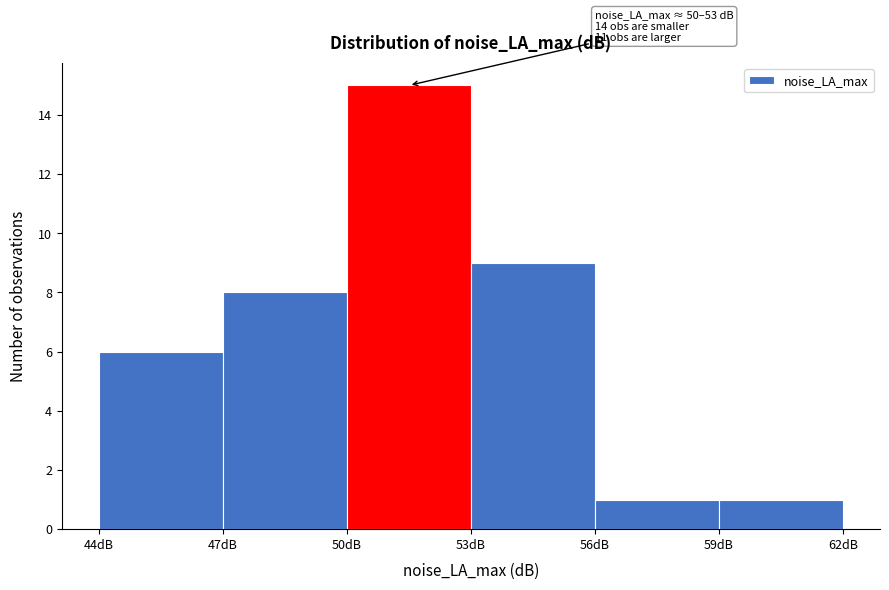

Which range on the x-axis has the tallest bar?

50 to 53